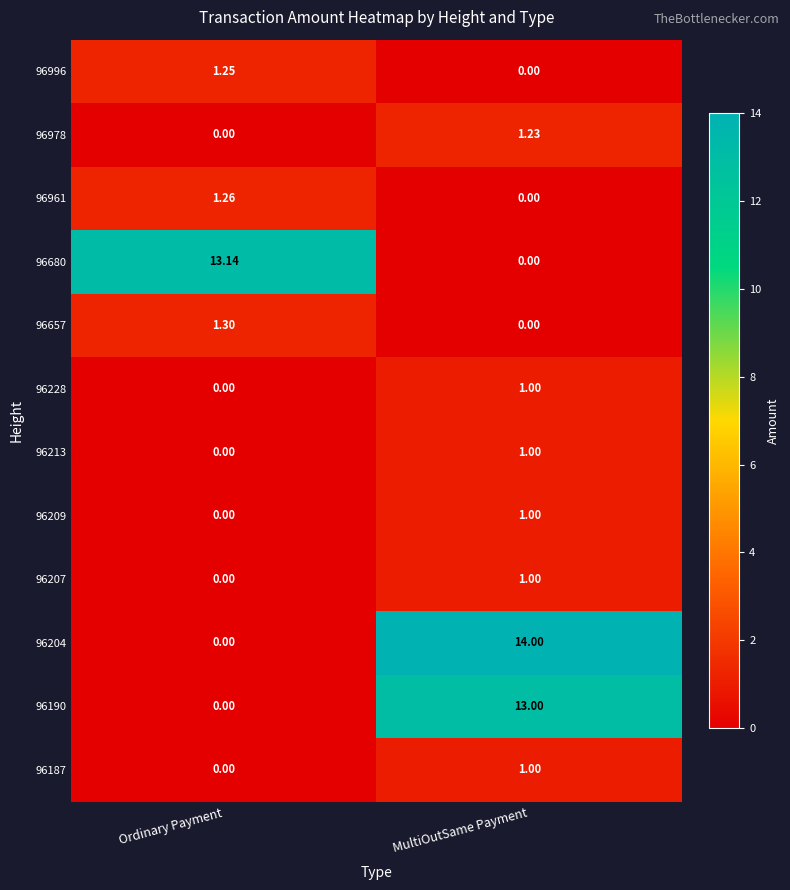

List the labels in order of 96209 value, smallest first.

Ordinary Payment, MultiOutSame Payment